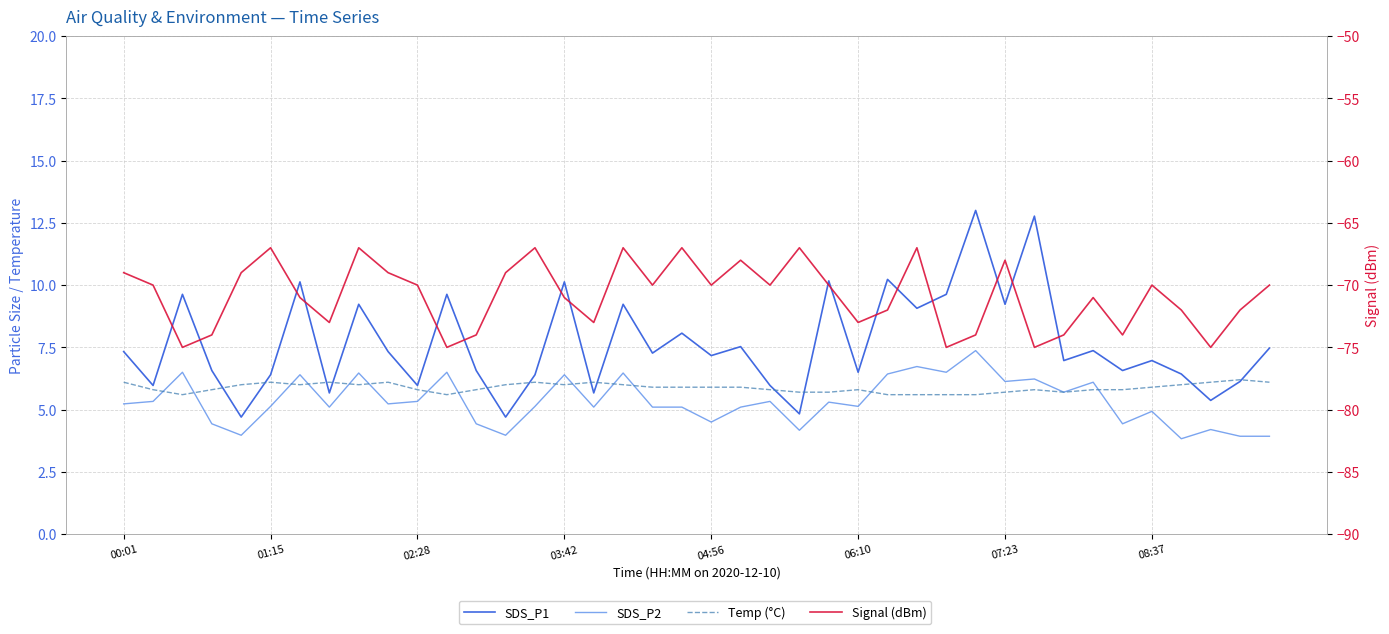

How many lines are shown in the chart?

4